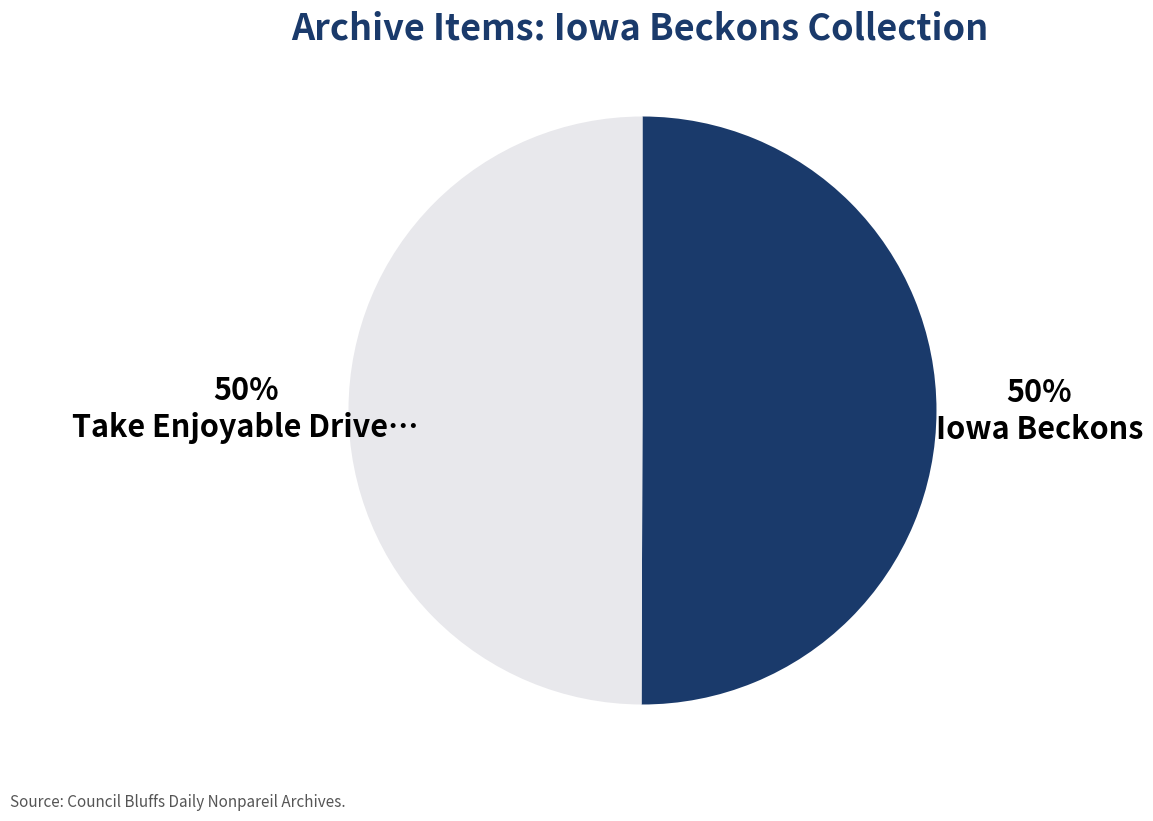

To the nearest percent, what is the average slice percentage?

50%